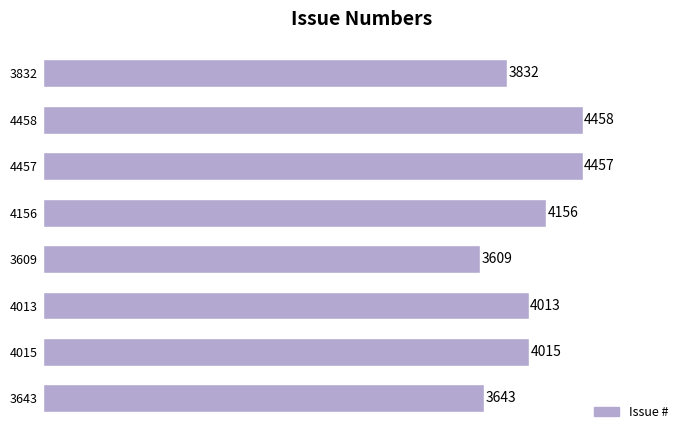

How many data points are less than 4015?

4